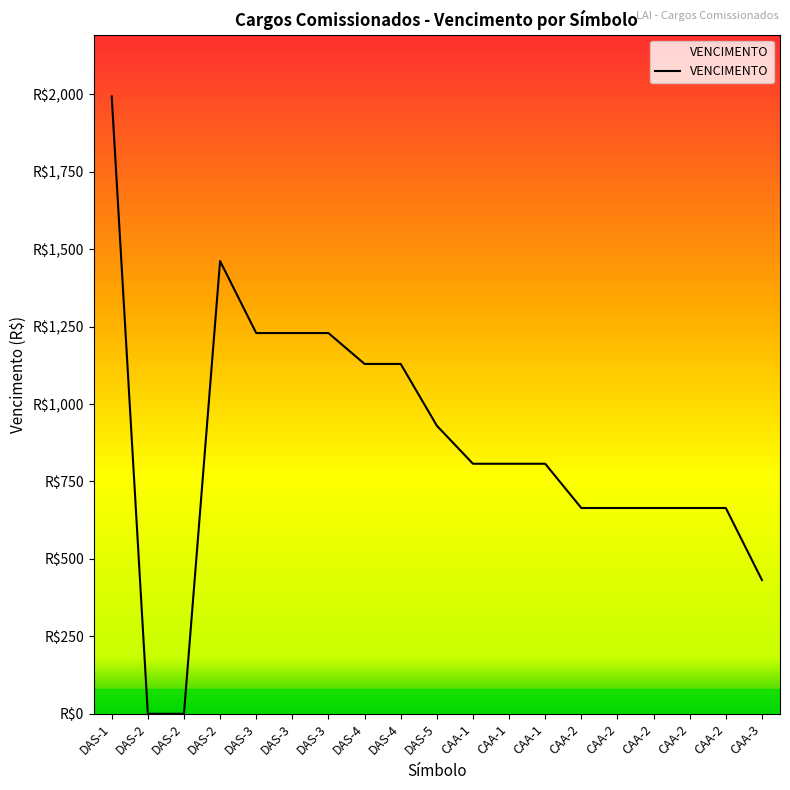

Does the chart display data point markers on the line(s)?

No